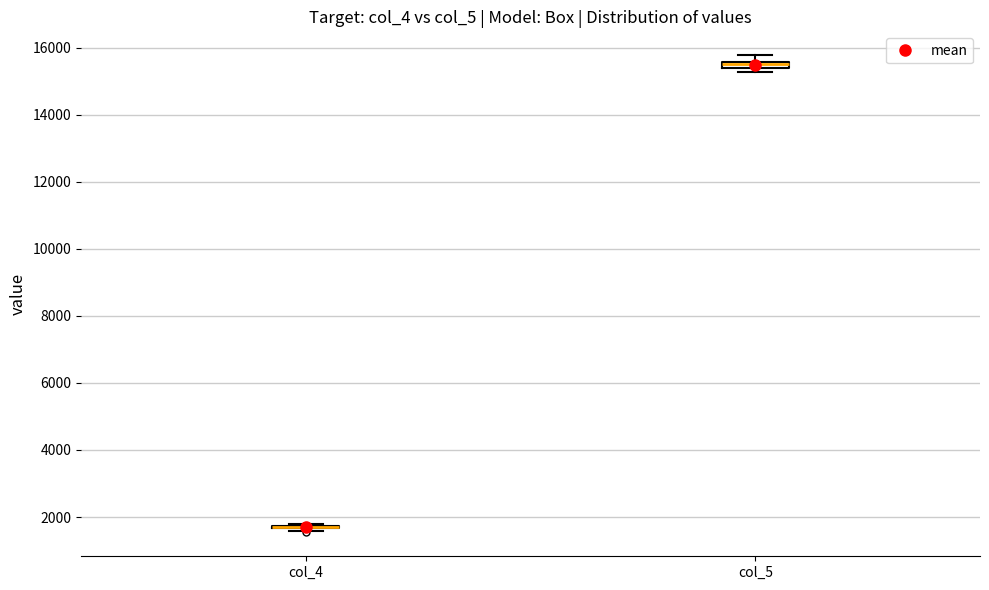

Where is the upper edge of the box for col_5 on the y-axis? The values are not printed on the chart, so give them approximately, as read against the axis.

15600